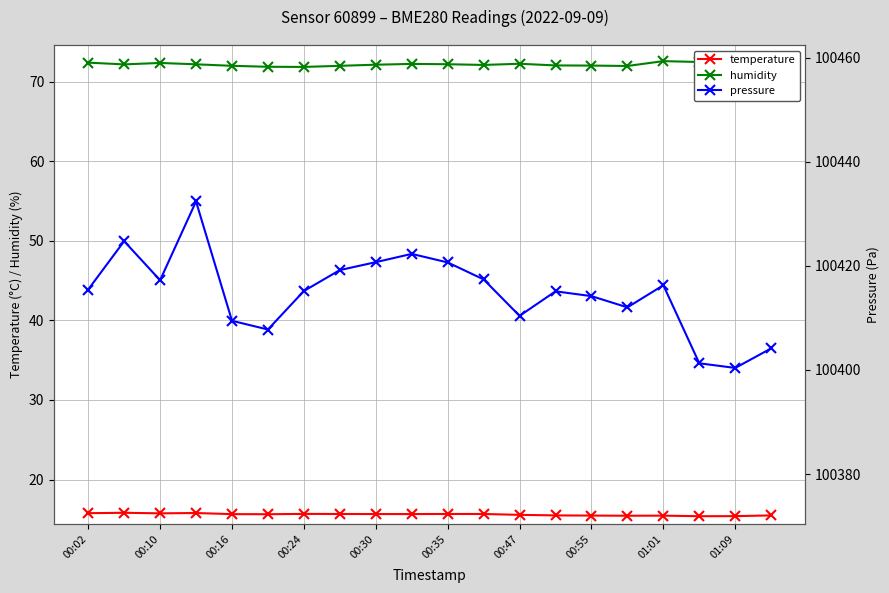

True or false: pressure and humidity intersect in this chart.

False